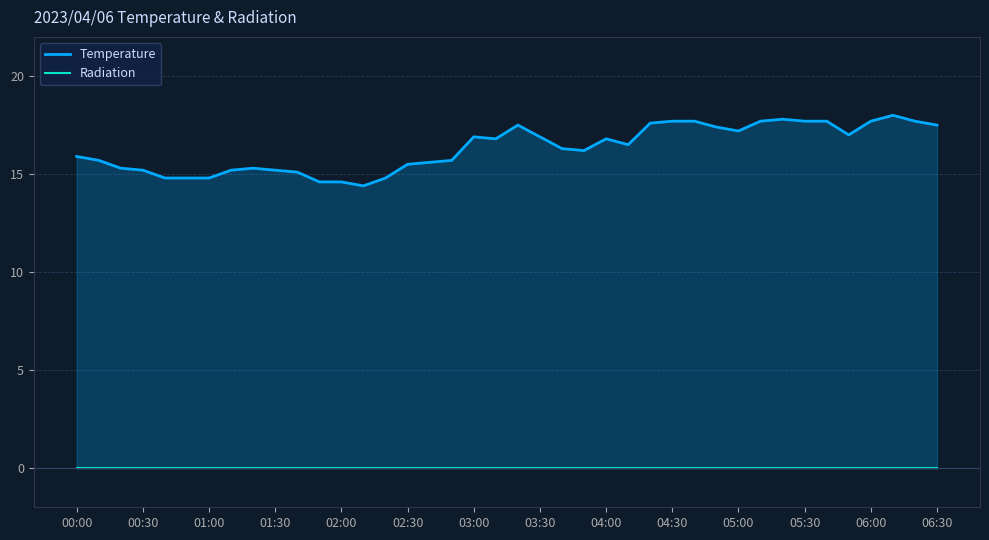

What is the lowest value of the Temperature series?

14.4